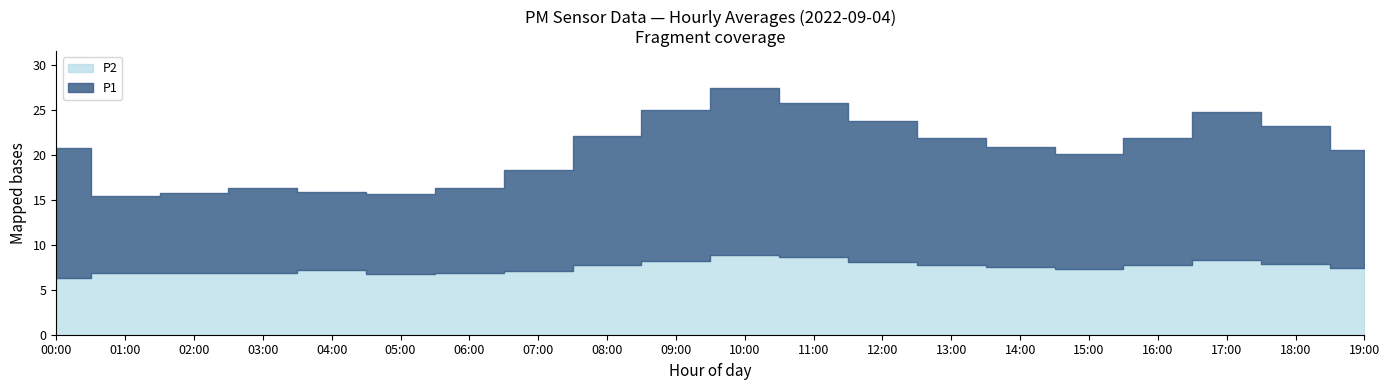

True or false: P2 and P1 intersect in this chart.

False